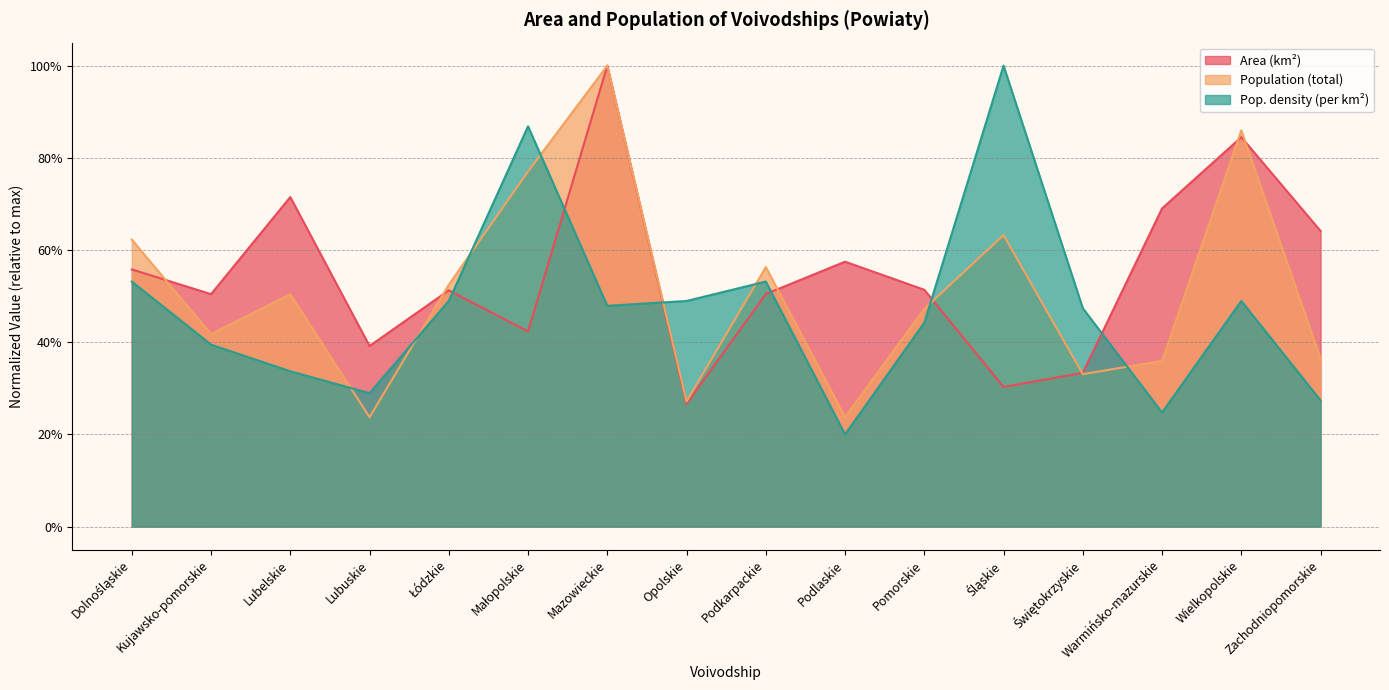

What is the maximum value shown in the chart?

1.0